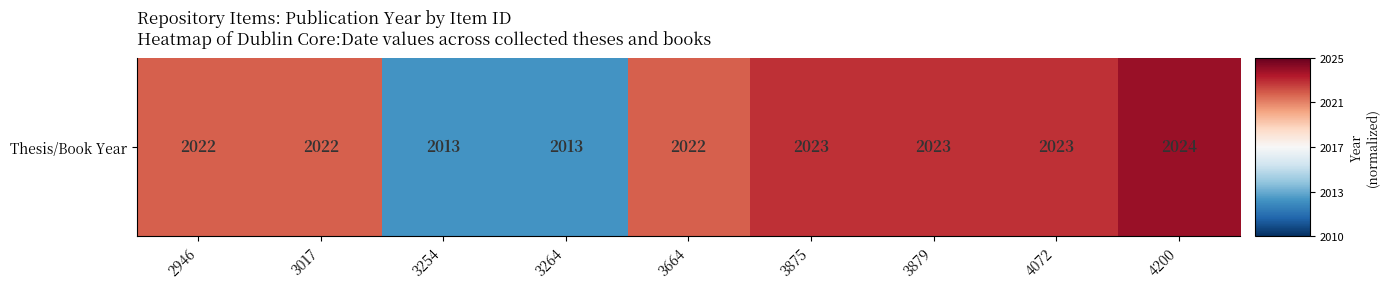

At which label is the value closest to 0?

2946